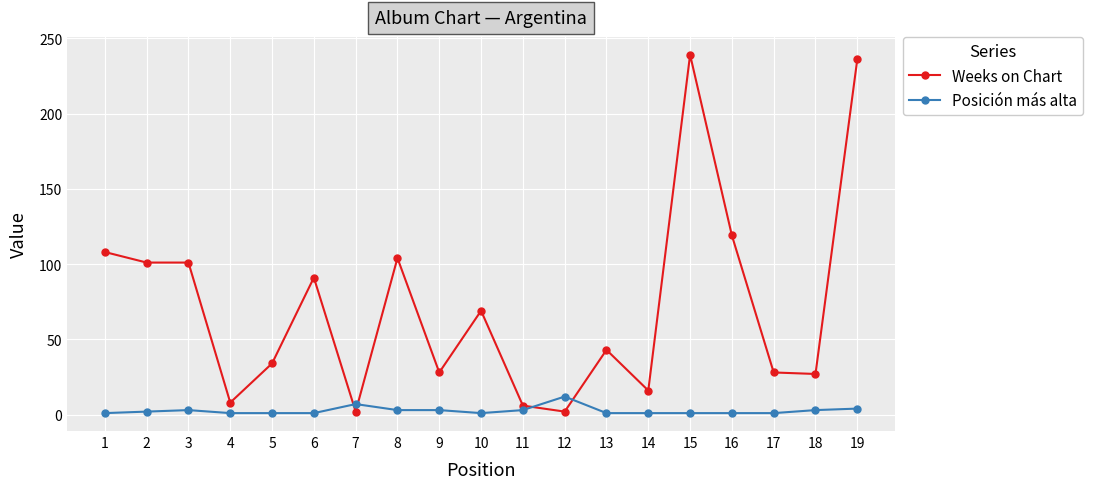

Which series has the widest spread of values?

Weeks on Chart